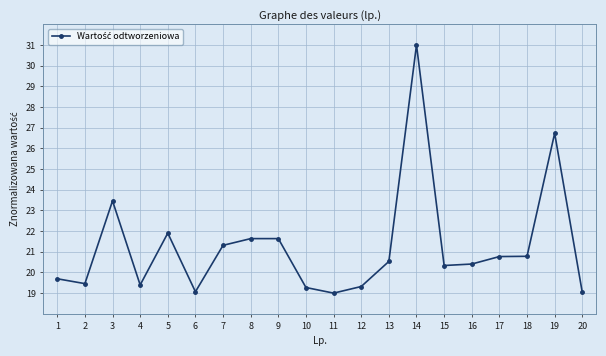

Is this an area chart (filled region under the line)?

No